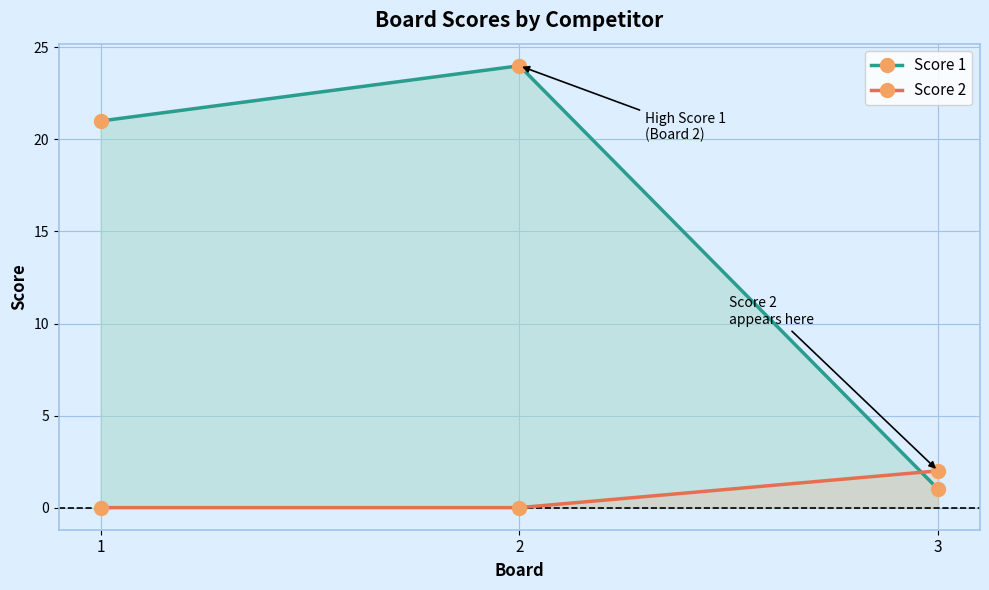

What is the spread (max minus min) of values at 3?

1